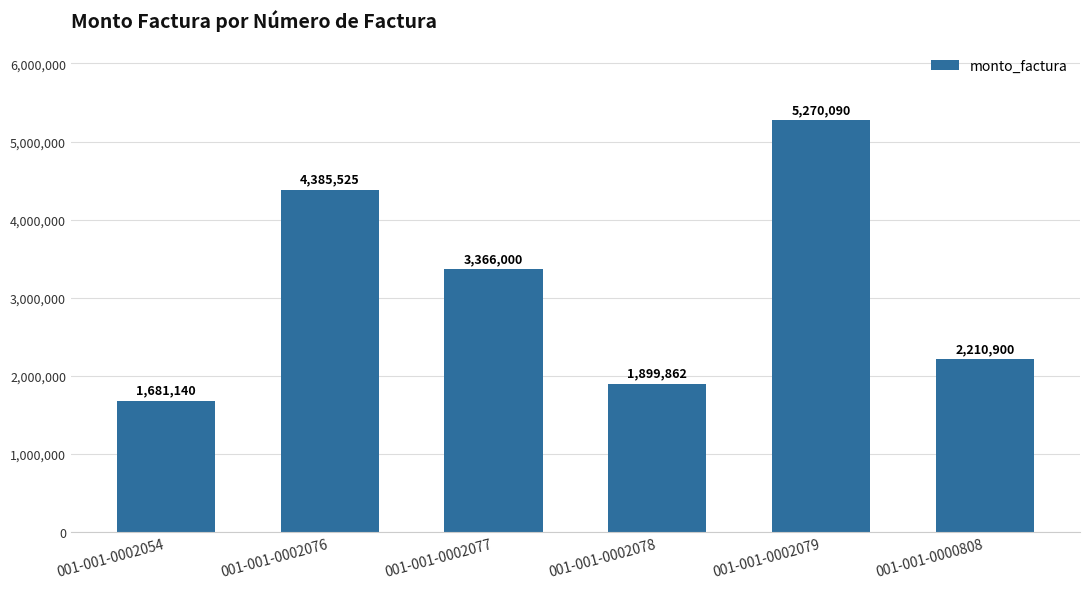

Are the bars grouped side by side (vs. stacked)?

No